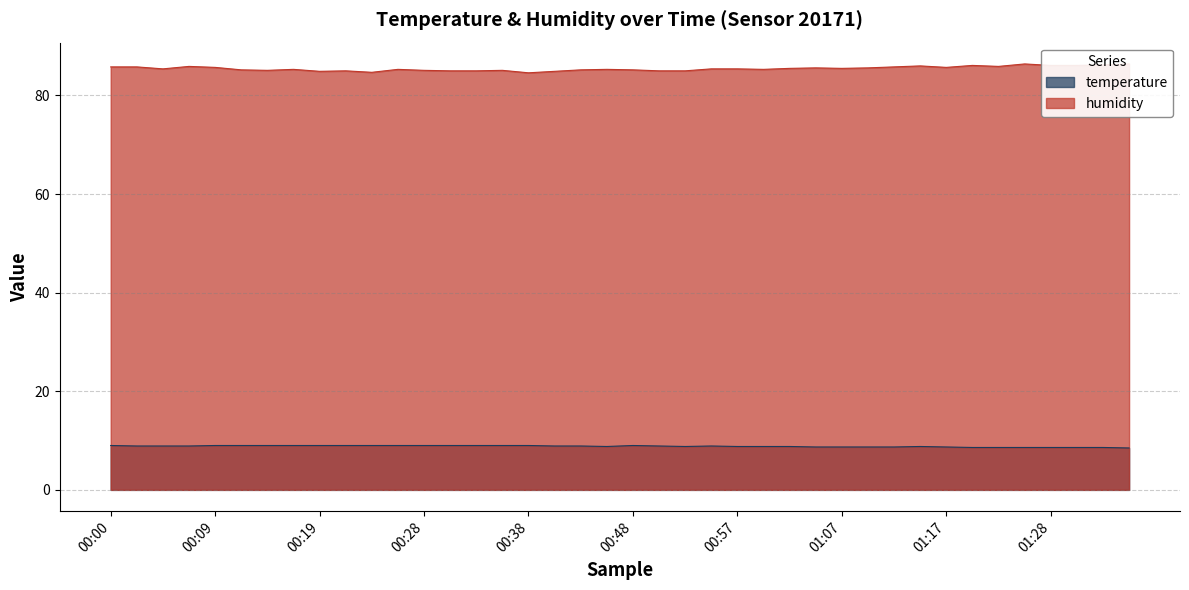

Between 00:21 and 00:50, which series saw the biggest shift?

temperature